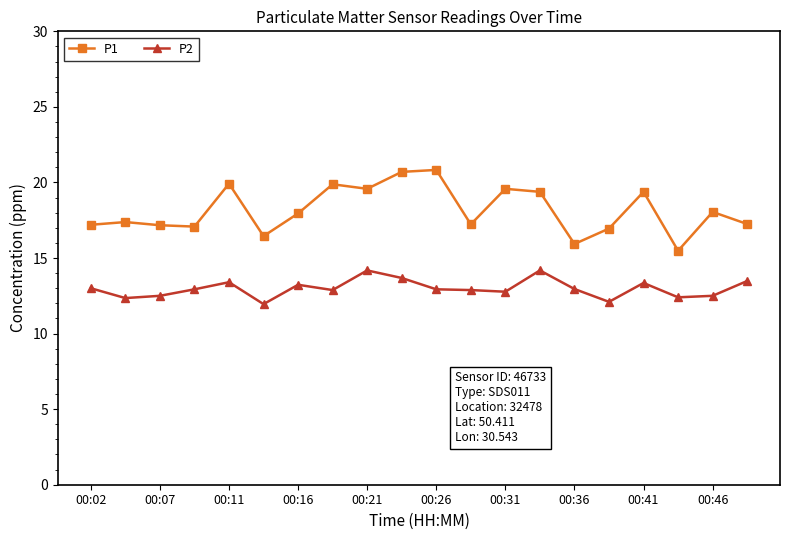

What is the maximum value shown in the chart?

20.8